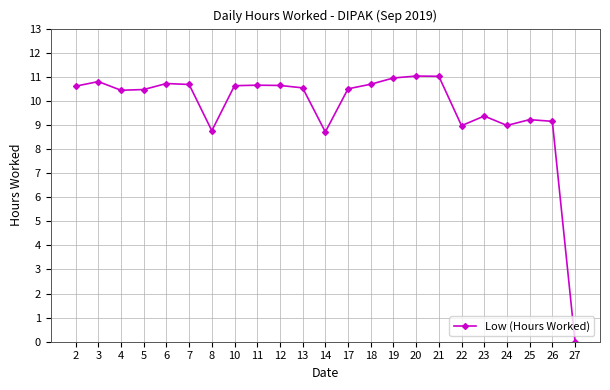

What is the sum of the values at 12 and 8?

19.4